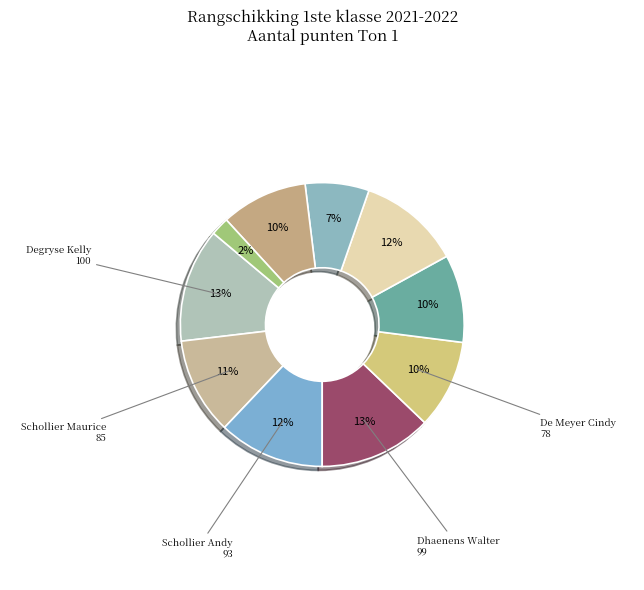

Count the number of slices in the pie.

10